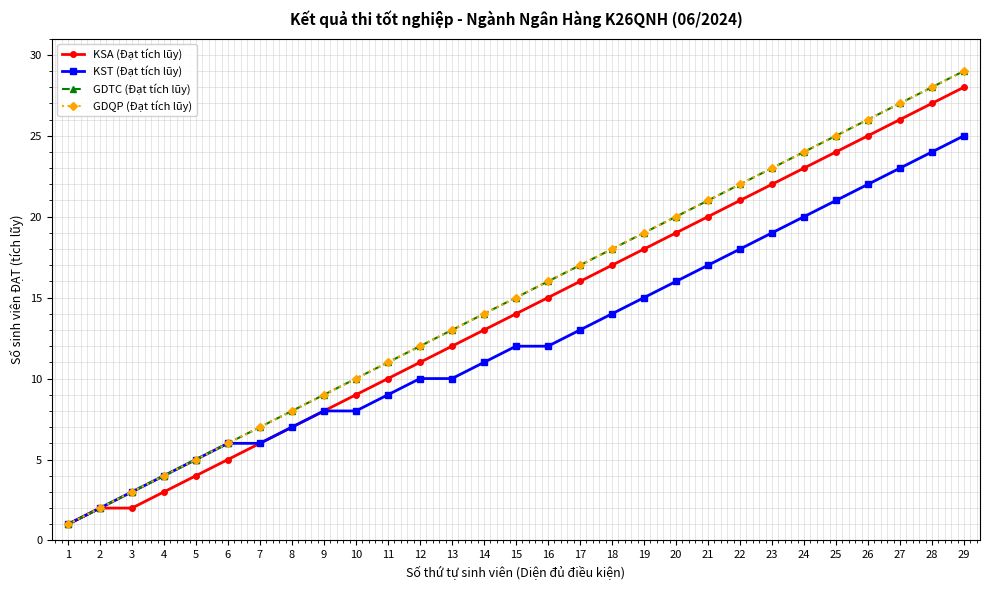

At which category is the sum across all series the highest?

29